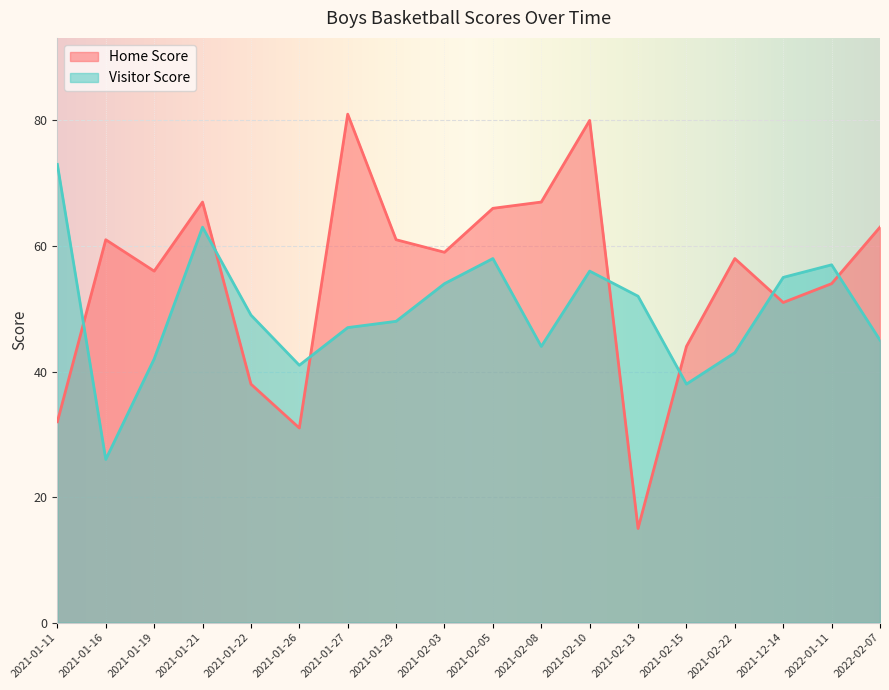

The Home Score series shows 87 at 2021-02-08. True or false?

False